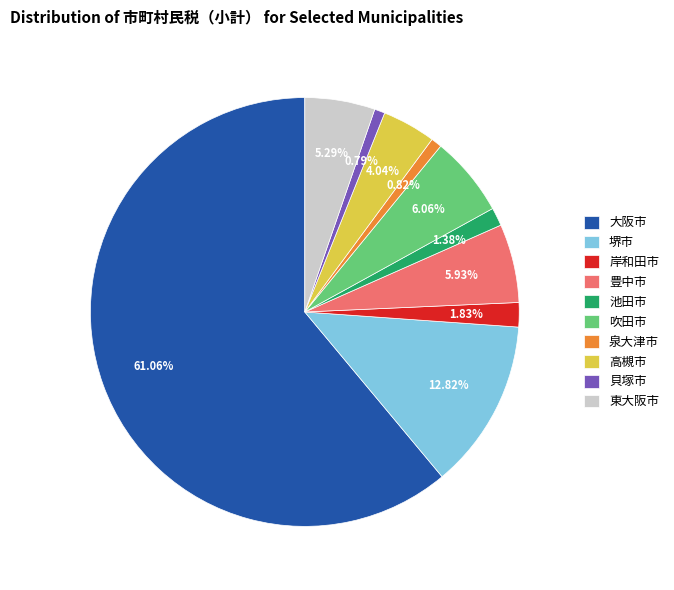

What is the largest slice in the pie chart?

大阪市